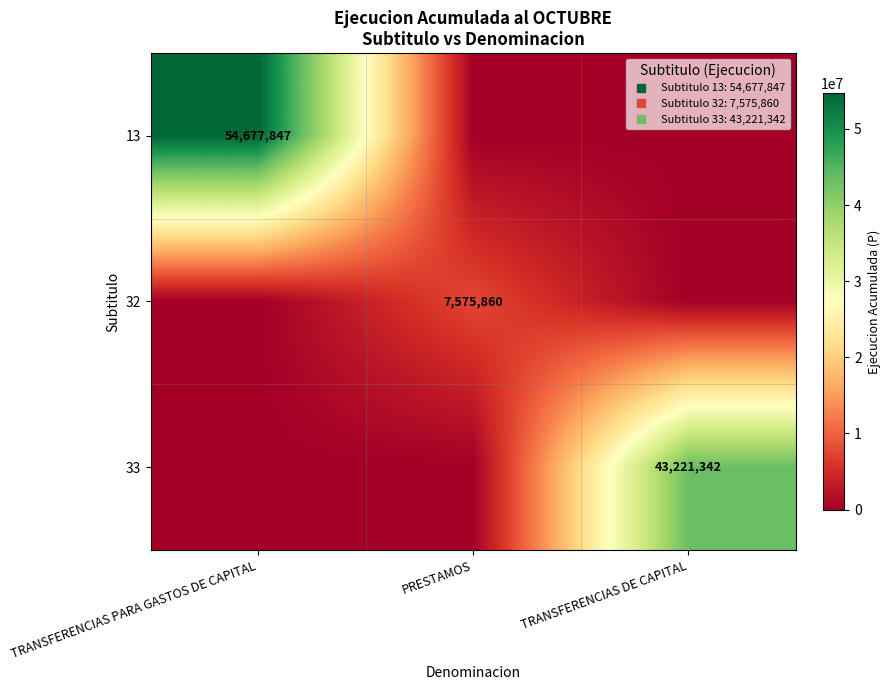

Which label corresponds to the smallest value in the chart?

PRESTAMOS